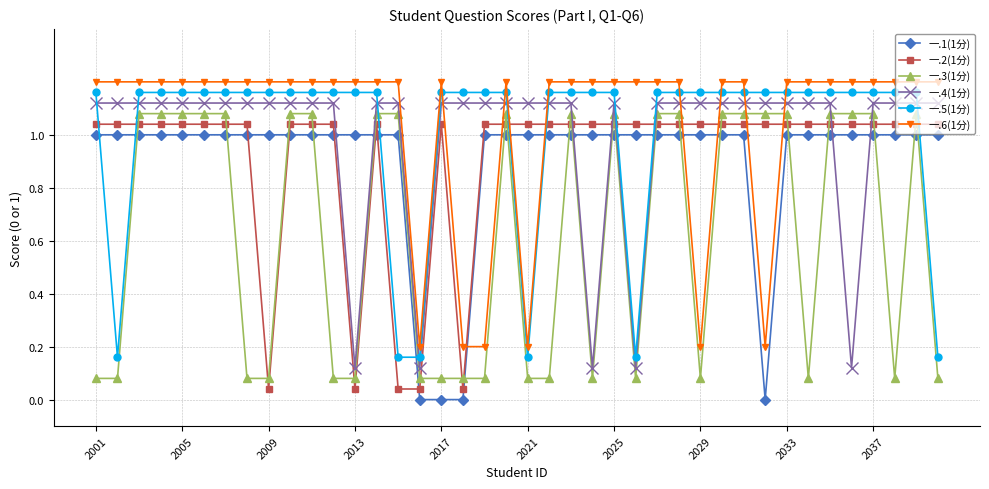

True or false: 一.3(1分) and 一.5(1分) intersect in this chart.

True